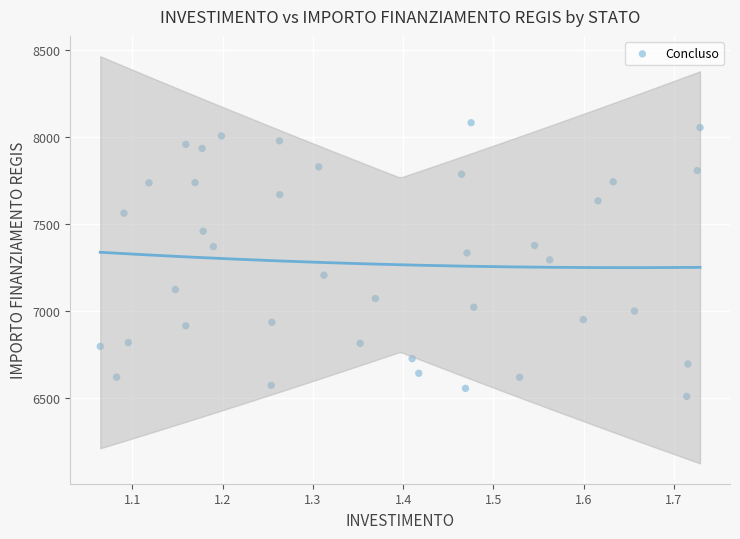

What is the range of Y values (max minus min)?

1570.2